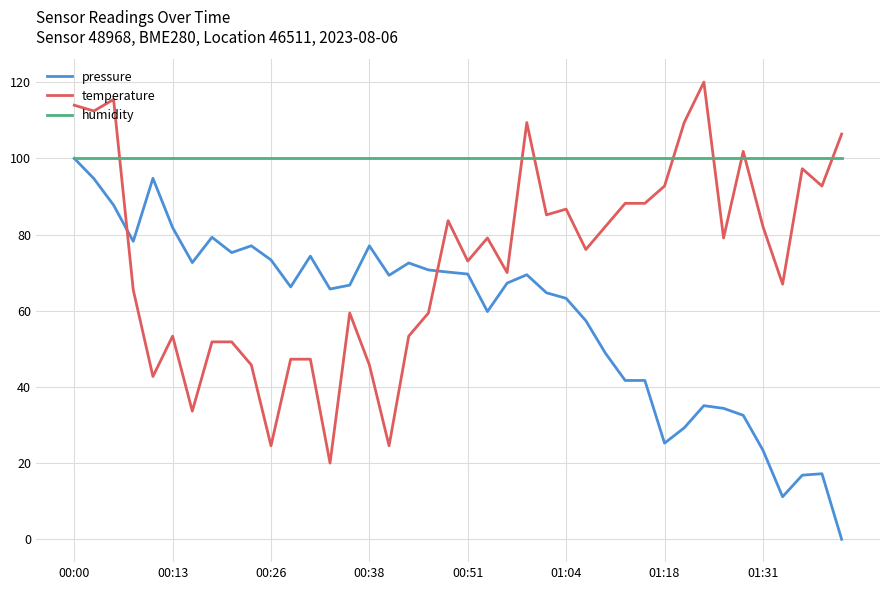

Which series has the largest total across all categories?

humidity